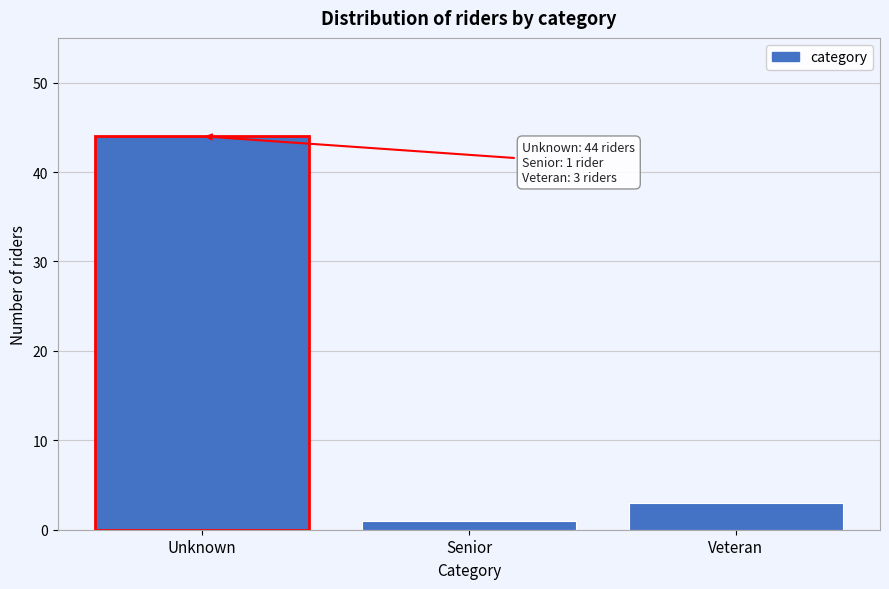

Reading left to right, transcribe all the data shown in this chart.

44	1	3